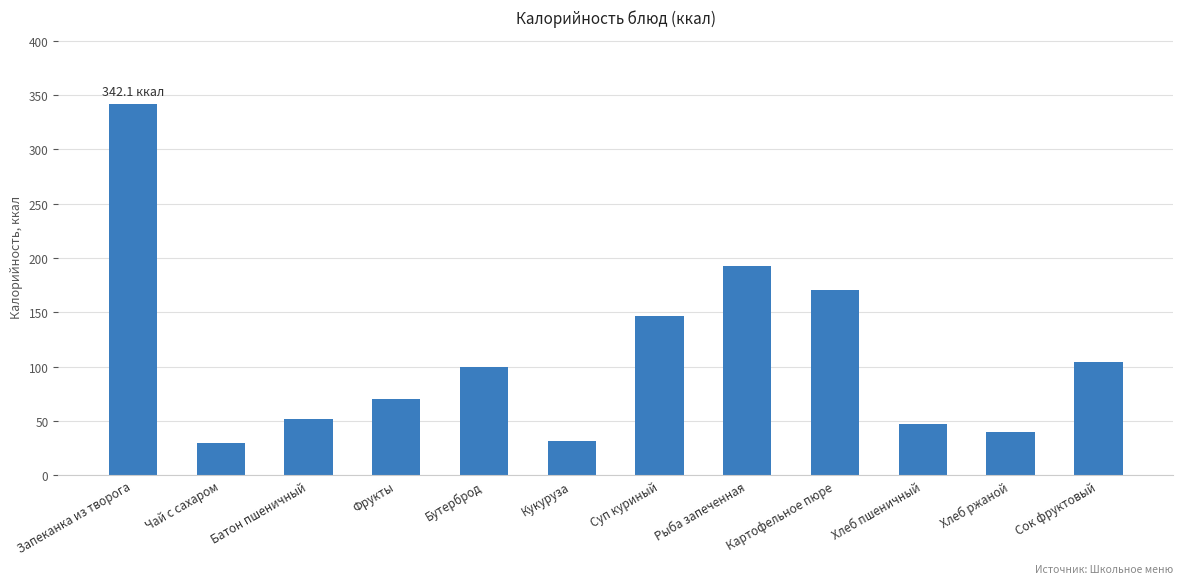

What is the change in value from Бутерброд to Хлеб пшеничный?

-52.5